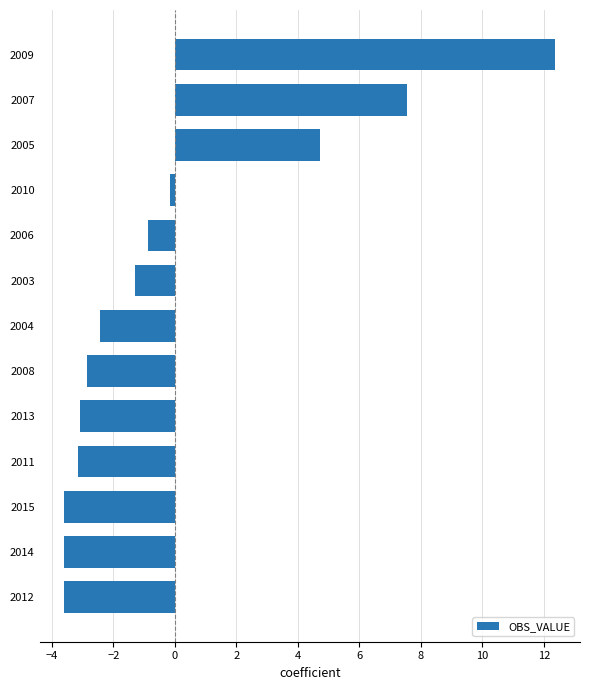

What is the sum of the values at 2011 and 2006?

-4.0